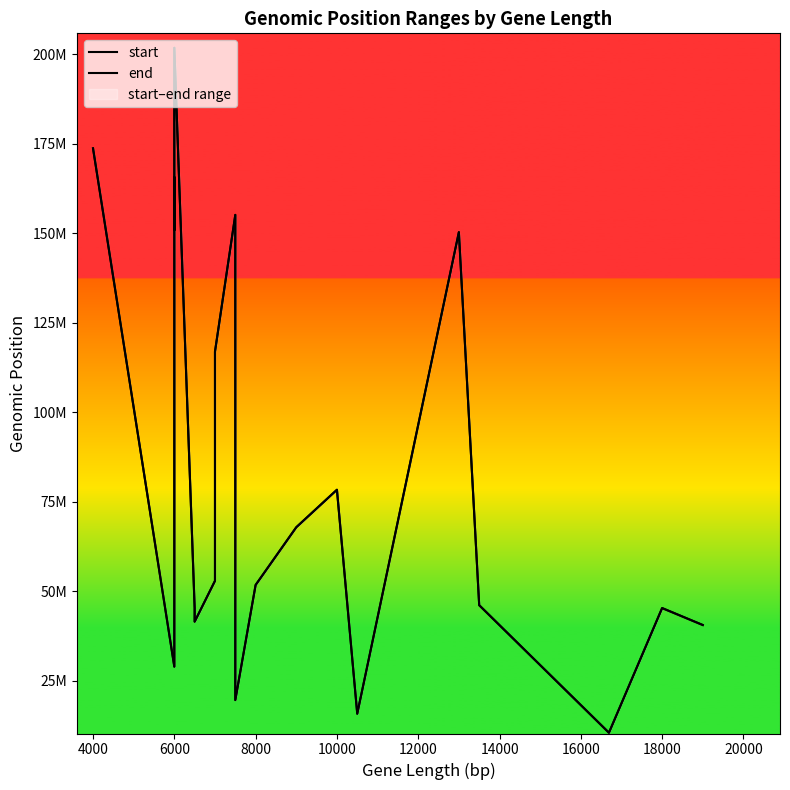

True or false: end and start intersect in this chart.

False